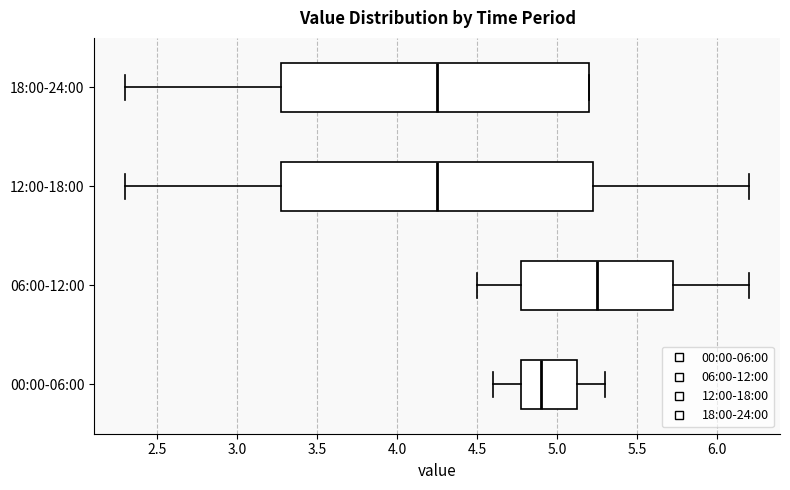

Reading bottom to top, read every box against the x-axis: the position of its median line, the range the box covers, and the ends of its whiskers. The values are not printed on the chart, so give them approximately, as read against the axis.

00:00-06:00: median 4.90, box 4.80 to 5.15, whiskers 4.60 to 5.30
06:00-12:00: median 5.25, box 4.80 to 5.75, whiskers 4.50 to 6.20
12:00-18:00: median 4.25, box 3.30 to 5.25, whiskers 2.30 to 6.20
18:00-24:00: median 4.25, box 3.30 to 5.20, whiskers 2.30 to 5.20